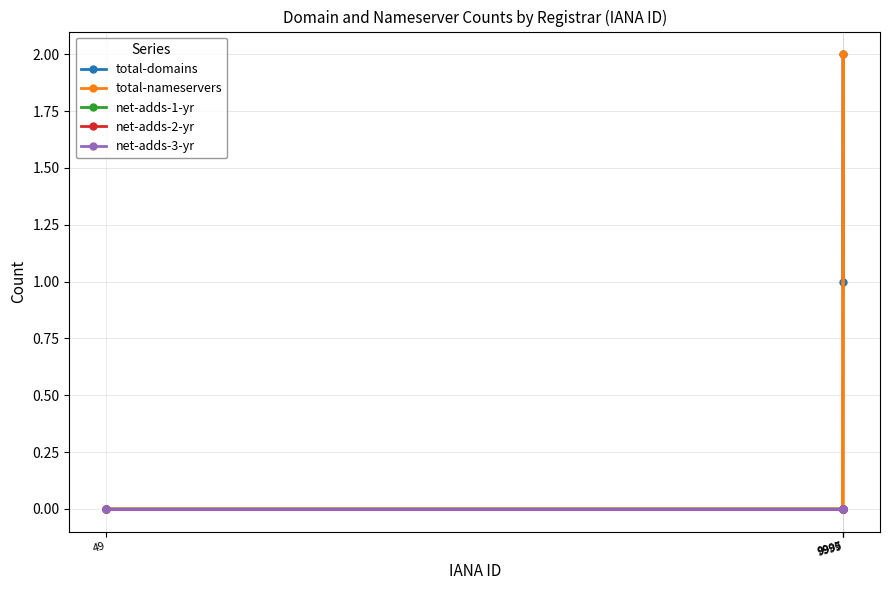

Is the value of net-adds-3-yr at 9995 greater than the value of net-adds-1-yr at 49?

No